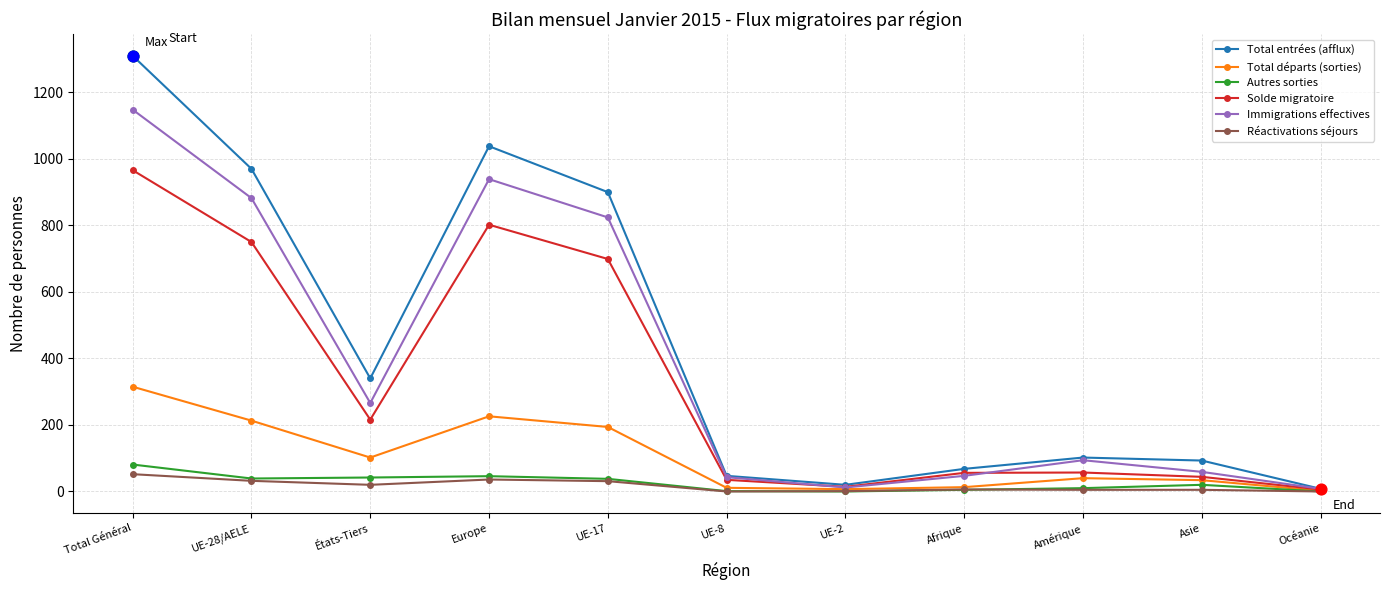

Which series changed the most between États-Tiers and Asie?

Total entrées (afflux)